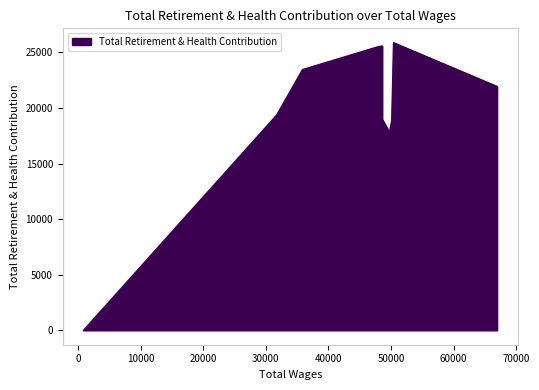

What is the sum of the values at 843 and 48591?

25591